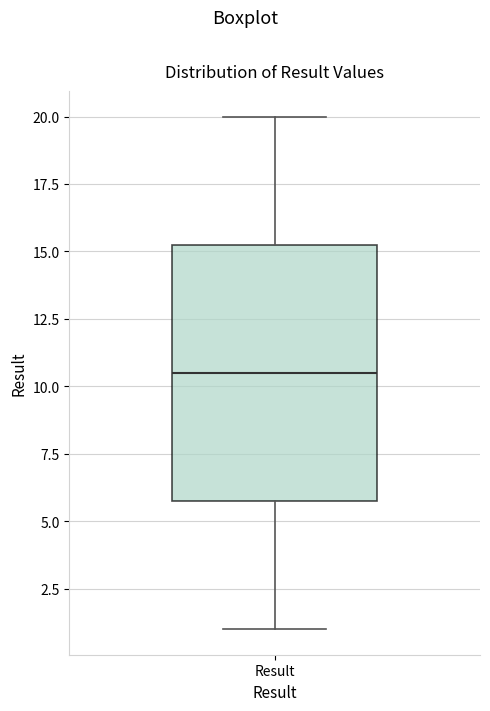

Where is the lower edge of the box for Result on the y-axis? The values are not printed on the chart, so give them approximately, as read against the axis.

6.0